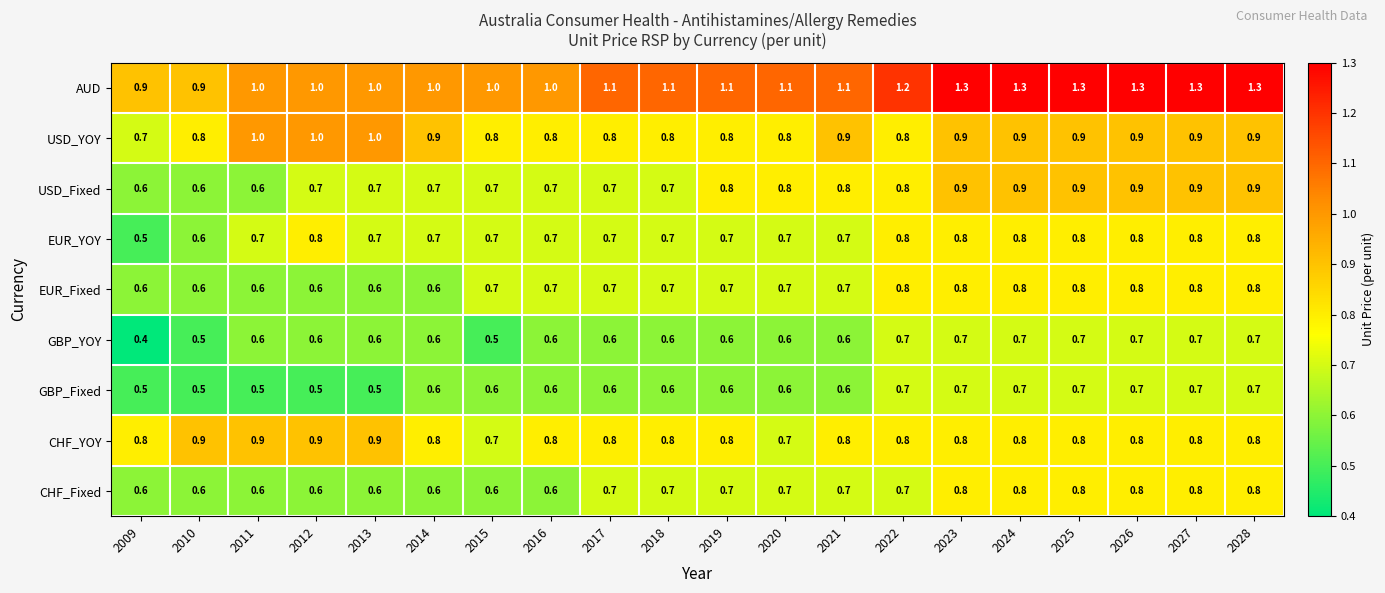

Is the value of CHF_YOY at 2015 greater than the value of GBP_YOY at 2013?

Yes